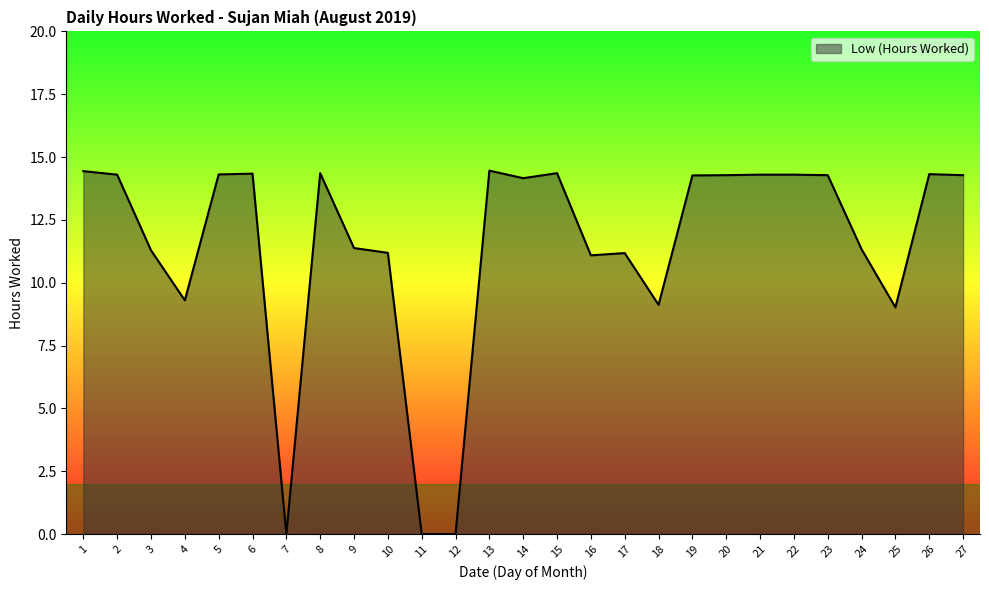

What is the difference between the maximum and minimum values?

14.5